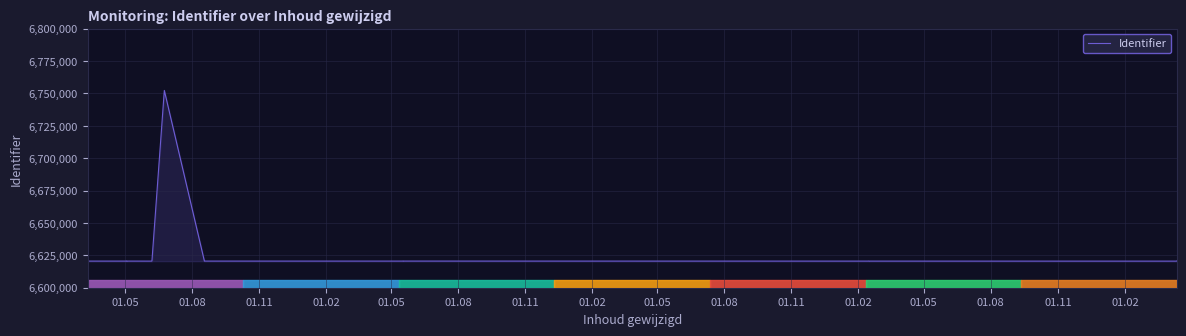

Reading right to left, extract all data points from this chart.

6620535	6620533	6620528	6620544	6620543	6620569	6620566	6620555	6620563	6752319	6620537	6620558	6620529	6620551	6620542	6620556	6620552